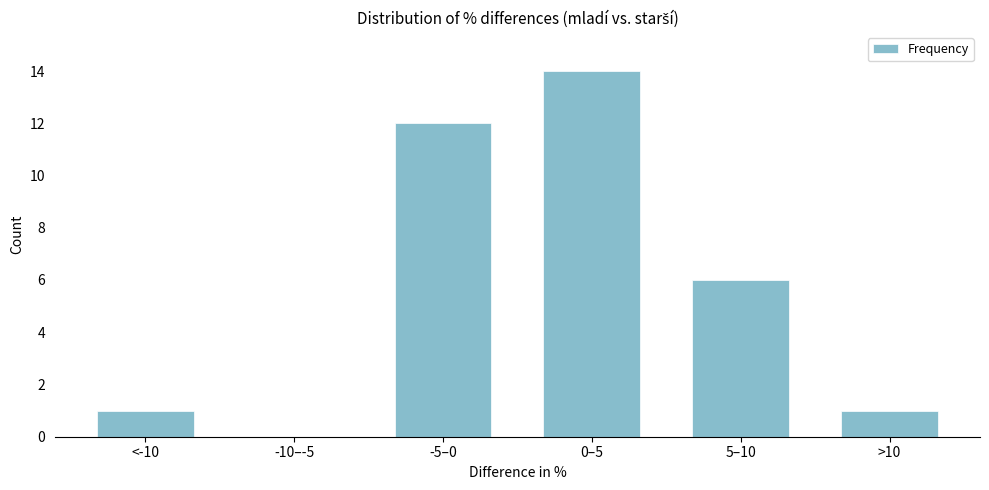

Reading left to right, transcribe all the data shown in this chart.

<-10=1	-10–-5=0	-5–0=12	0–5=14	5–10=6	>10=1